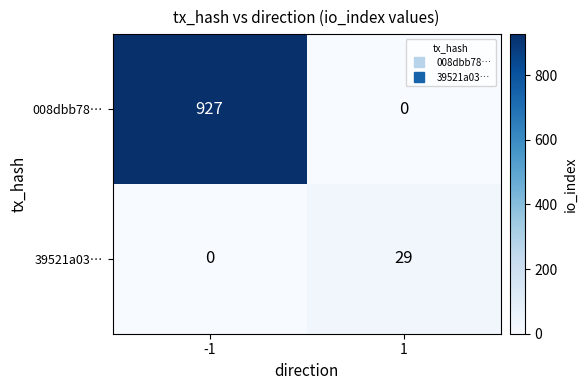

Reading right to left, what are all the values shown in this chart?

008dbb78…: 1=0	-1=927
39521a03…: 1=29	-1=0